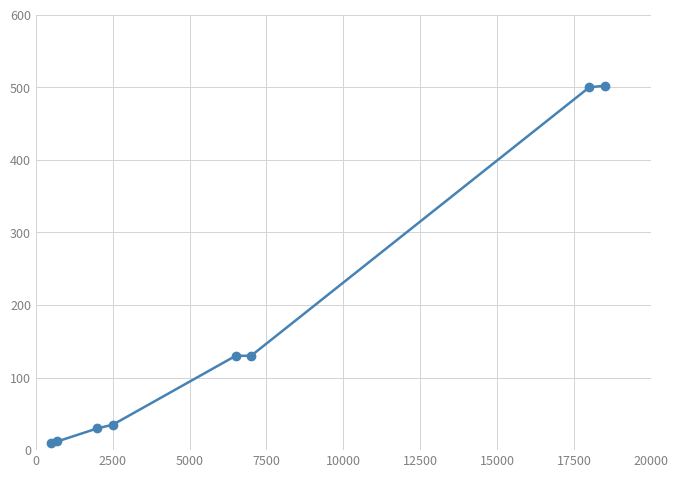

What is the greatest value displayed?

502